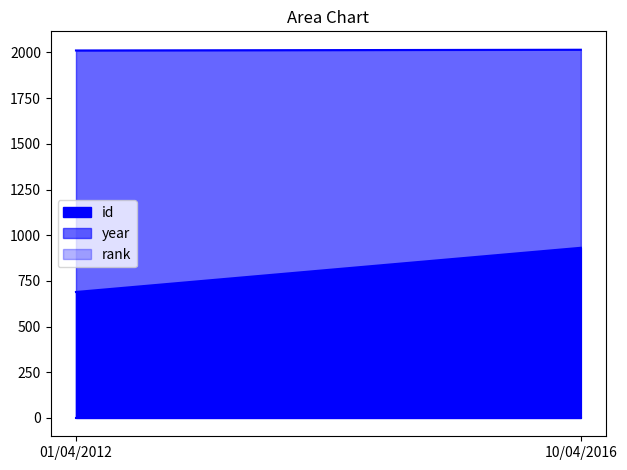

What is the sum of all rank values?

2